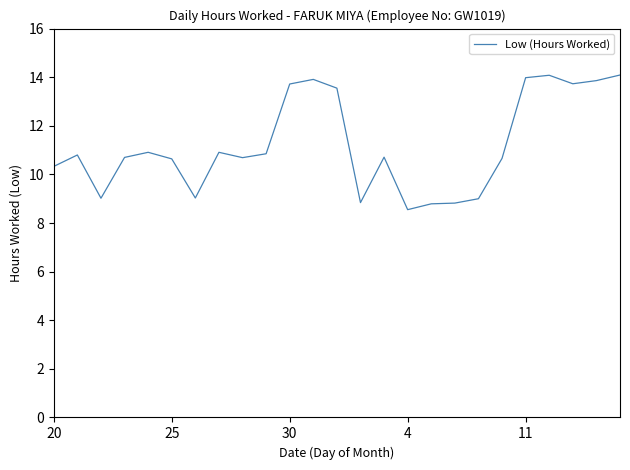

What is the difference between the maximum and minimum values?

5.5